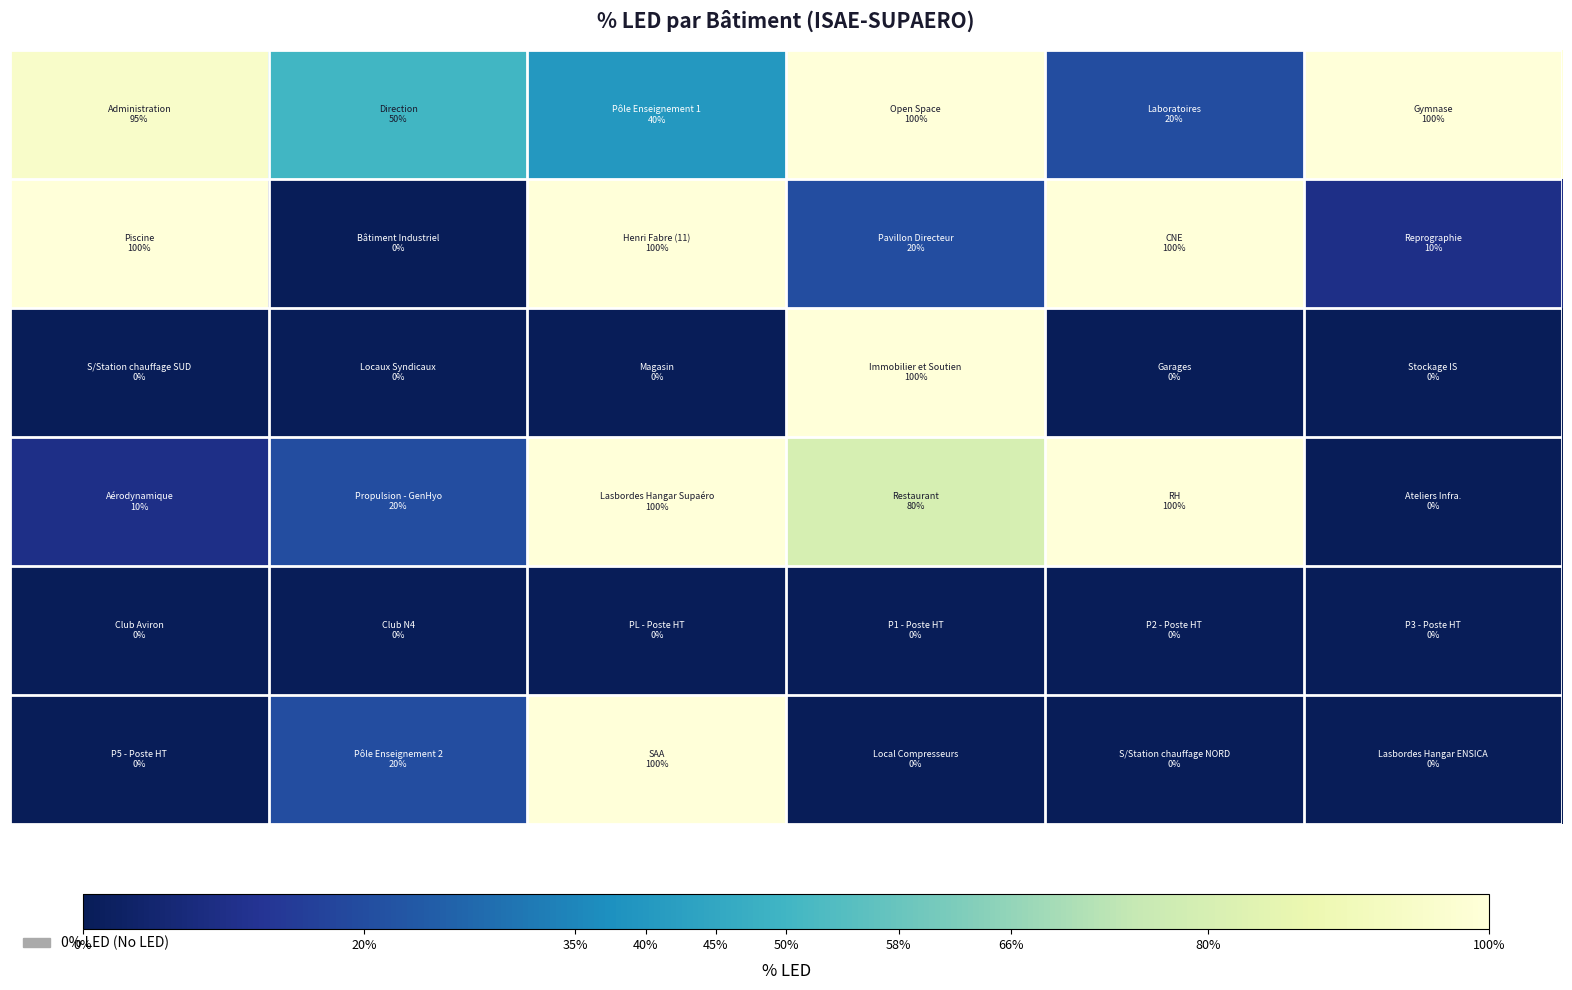

How many data points does each series have?

6